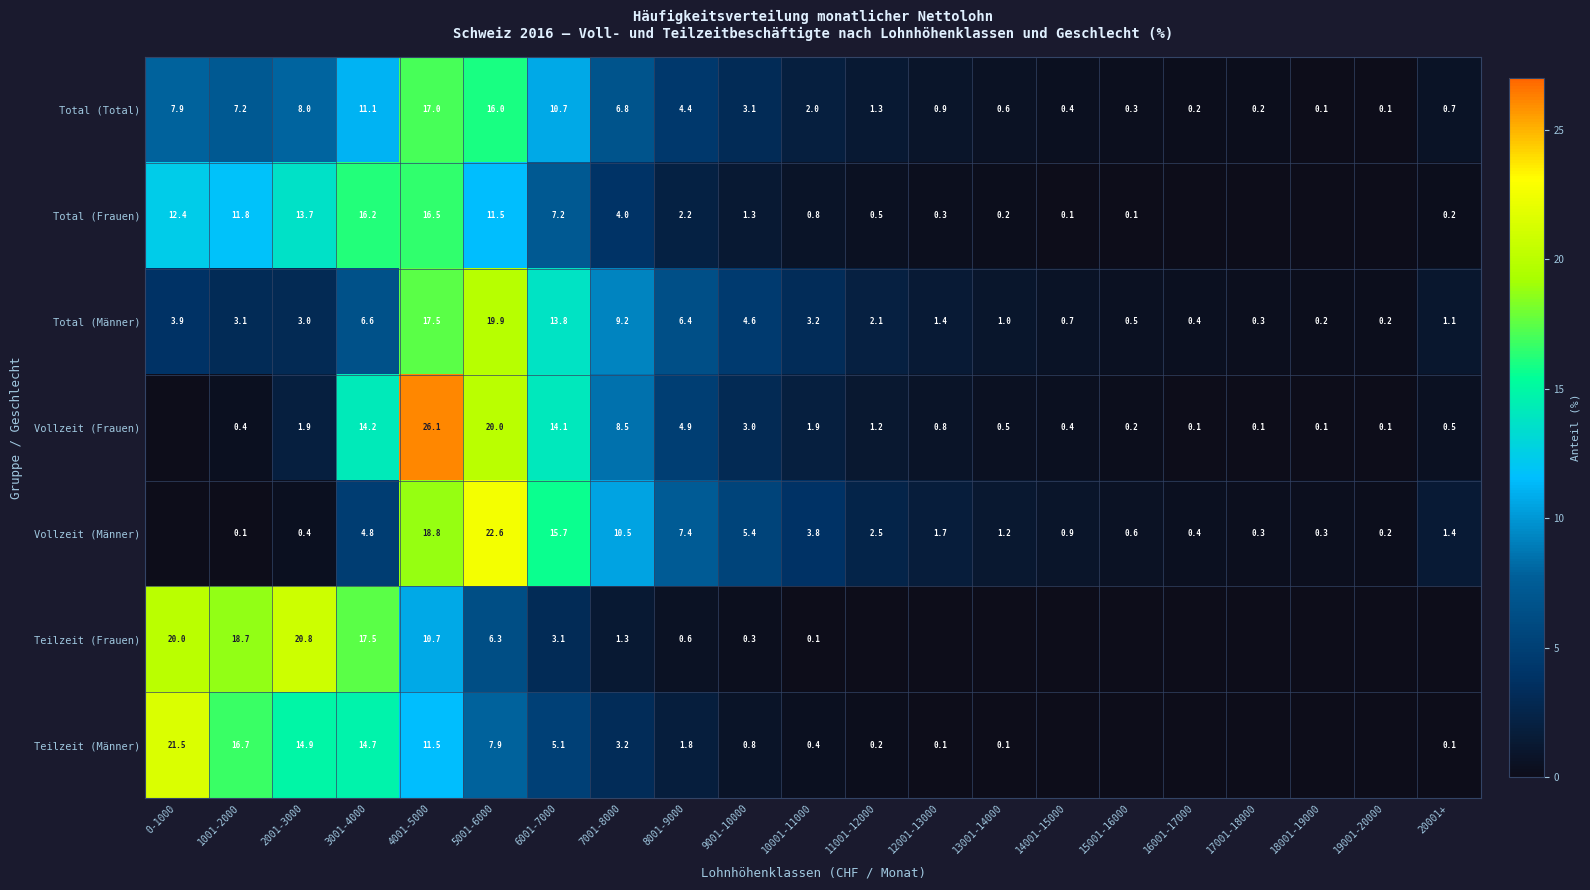

The Teilzeit (Frauen) series shows 0.1 at 10001-11000. True or false?

True